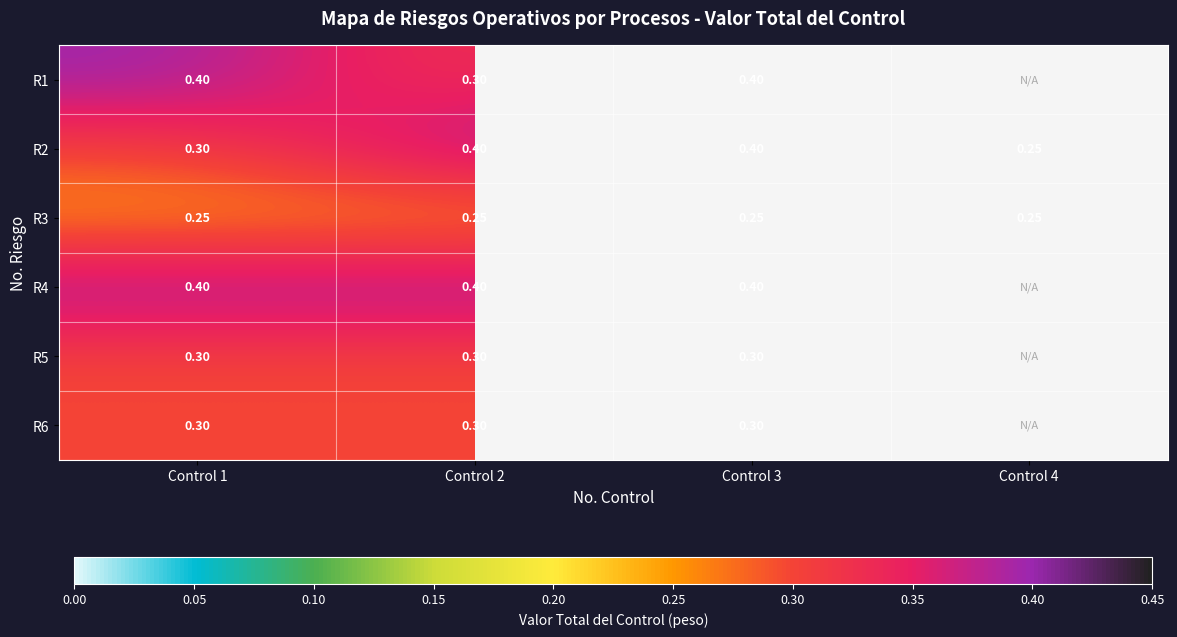

How many data points does each series have?

4